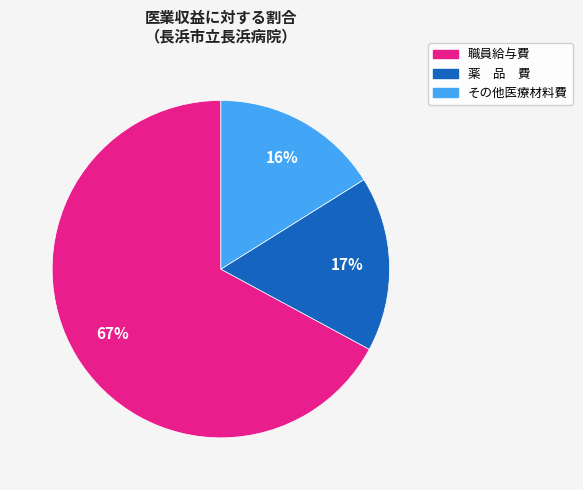

Is 職員給与費 the majority of the pie?

Yes